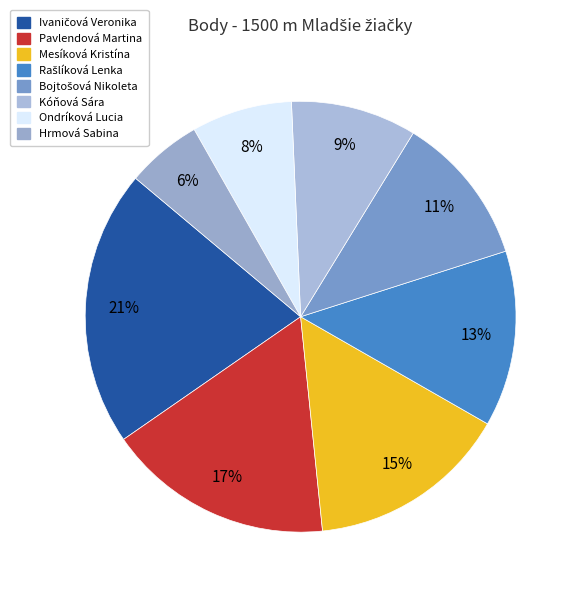

Is there a majority slice in this chart?

No